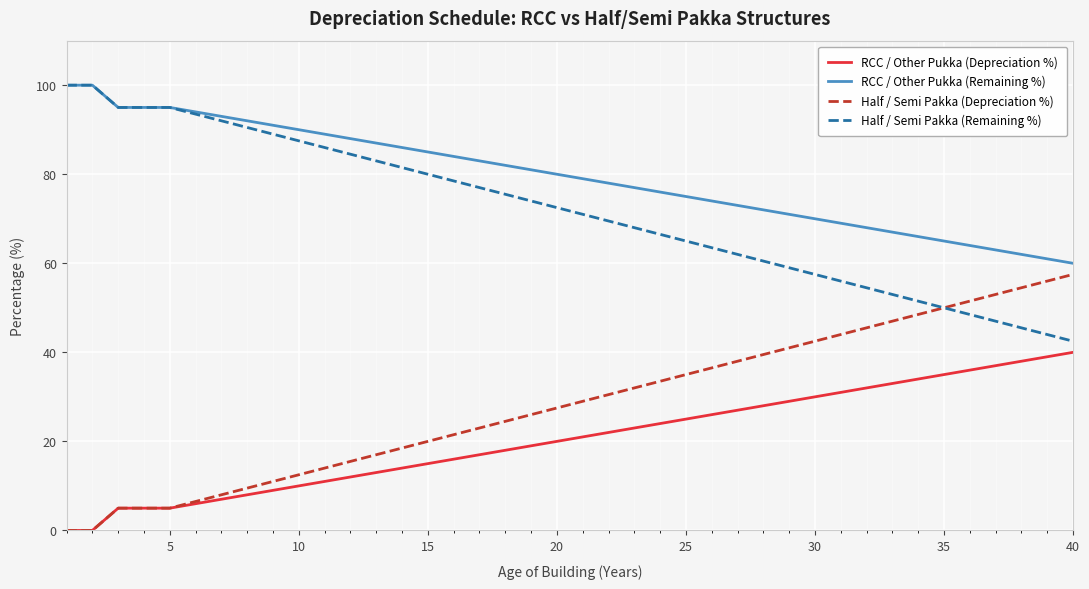

What is the minimum value for Half / Semi Pakka (Remaining %)?

42.5